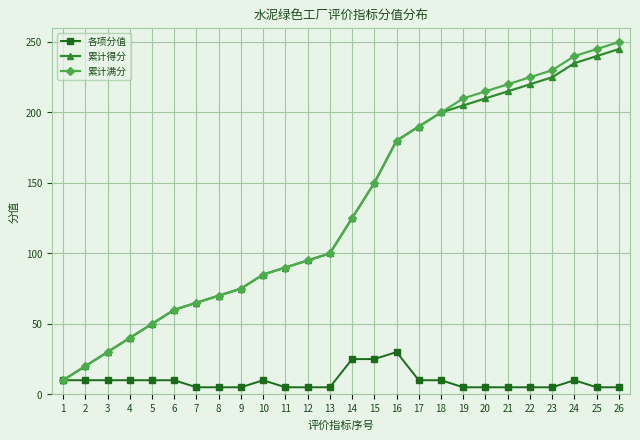

What is the total value across all series at 10?

180